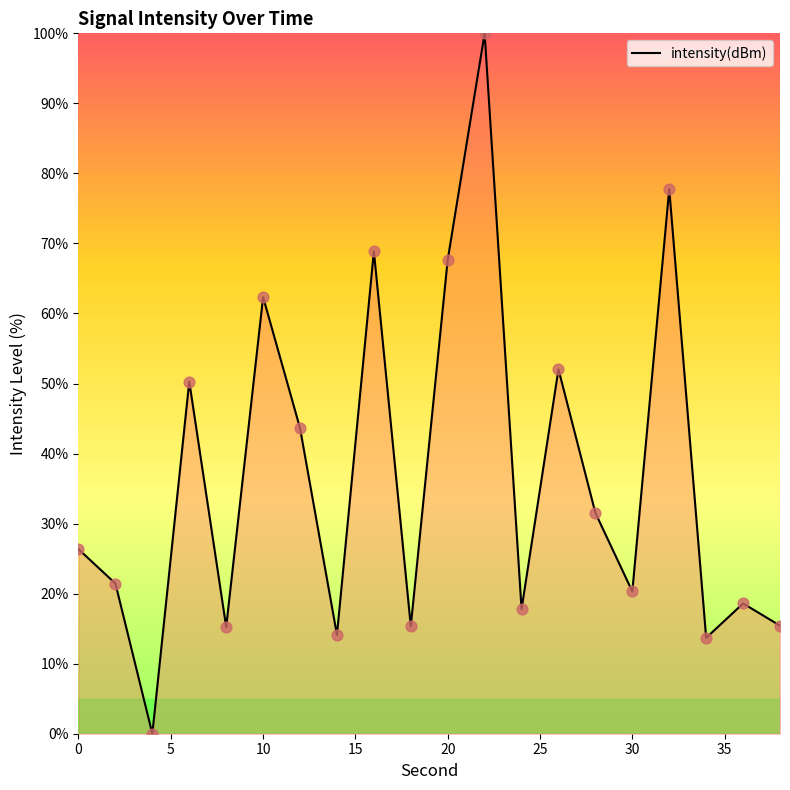

What is the difference between the maximum and minimum values?

100.0